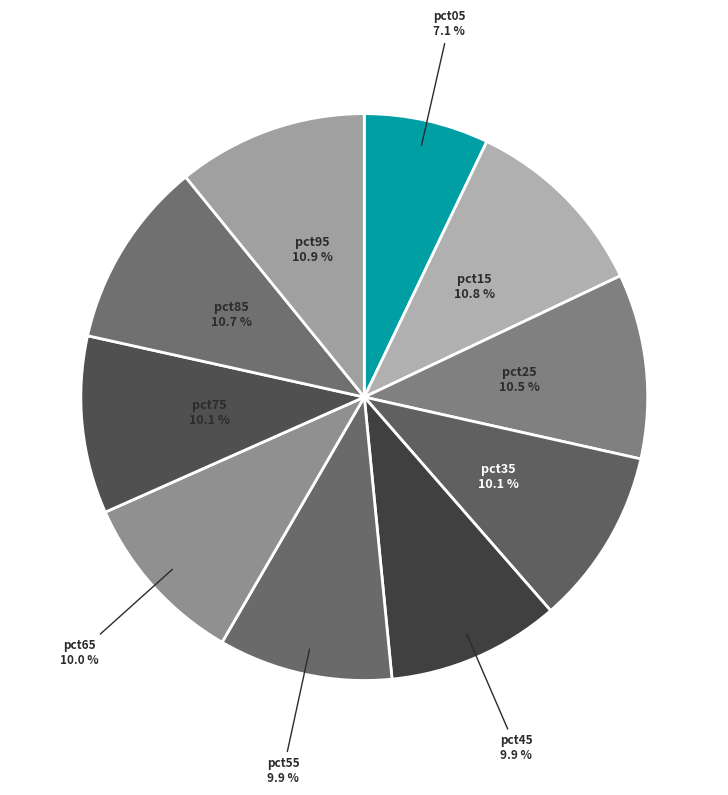

Combined, what portion of the pie is pct75 and pct05?

17.2%